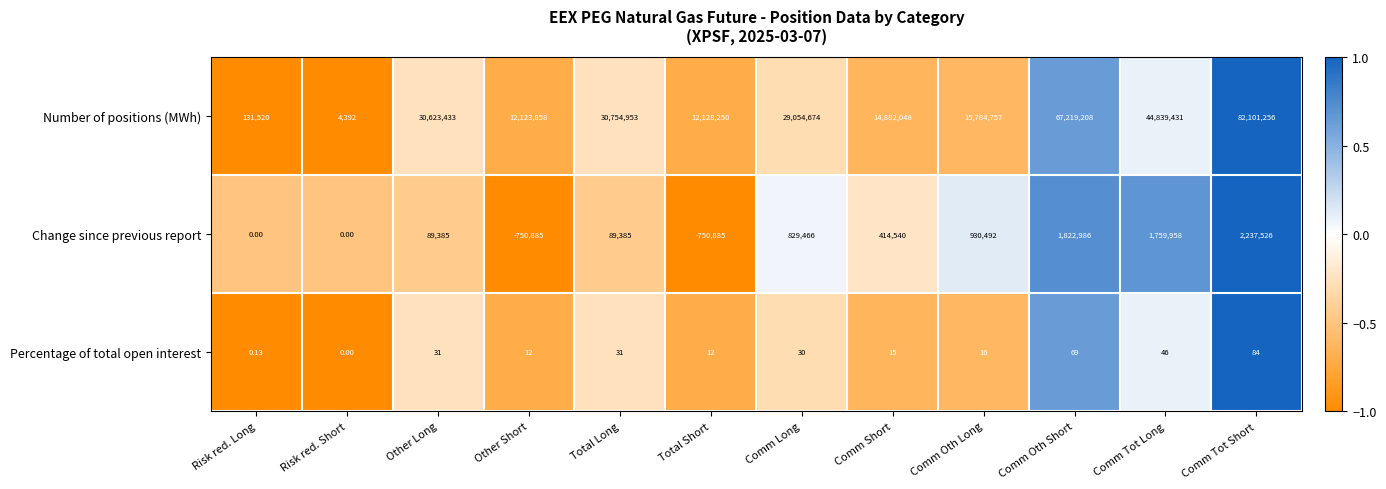

List the series in order of their peak value, highest first.

Number of positions (MWh), Change since previous report, Percentage of total open interest